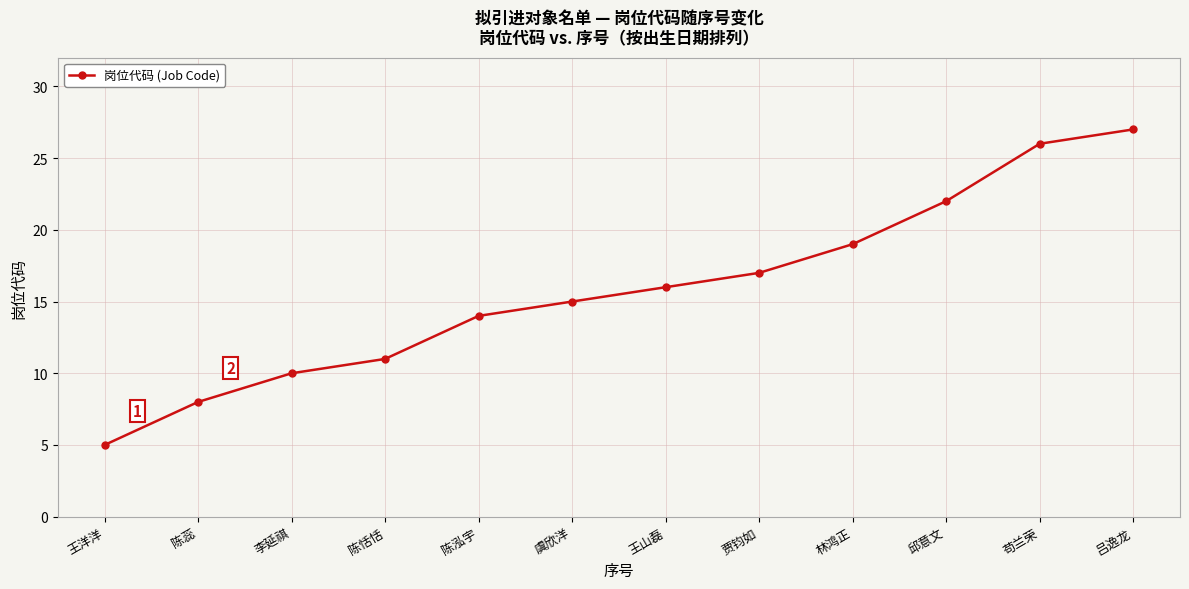

Which category has the lowest value across all series?

王洋洋